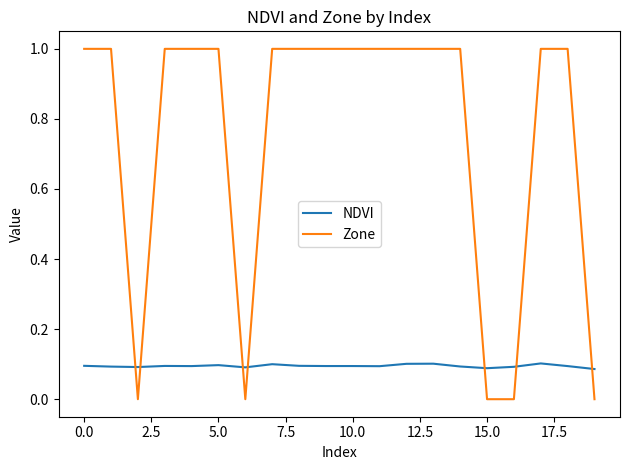

True or false: NDVI has more than 0 interior local peaks.

True